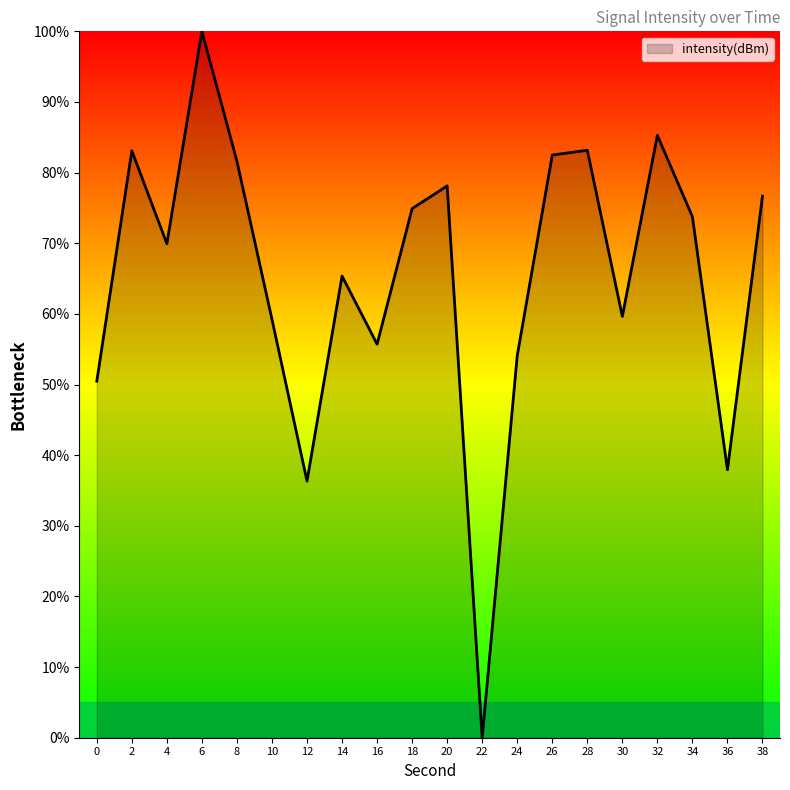

At which category does the chart reach its peak across all series?

6